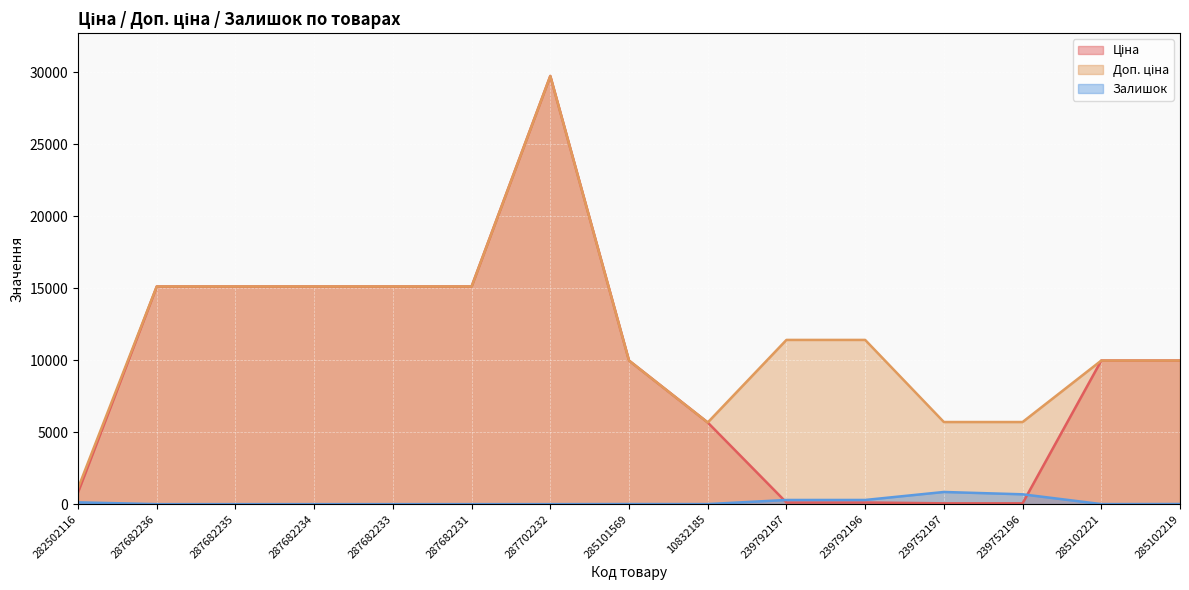

True or false: Залишок and Доп. ціна intersect in this chart.

False